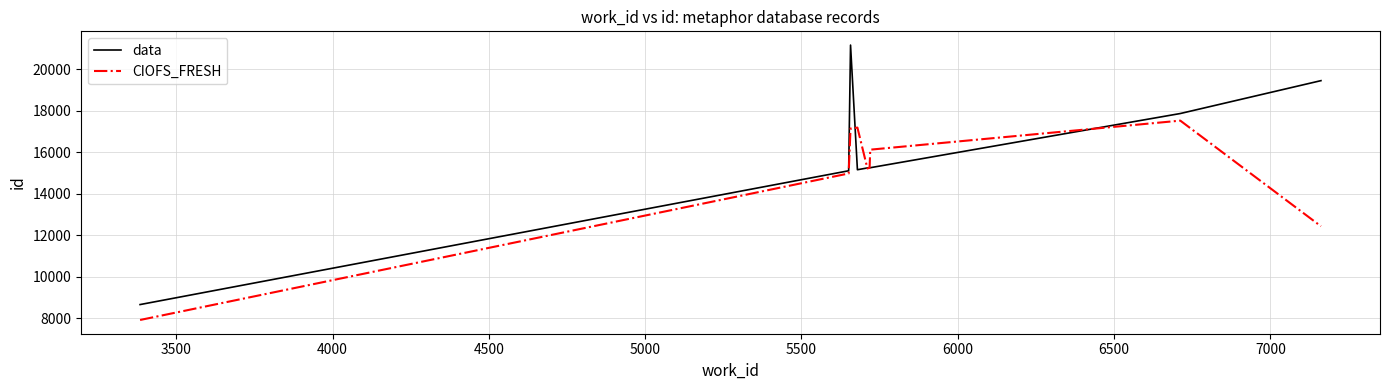

List the series in order of their peak value, highest first.

data, CIOFS_FRESH